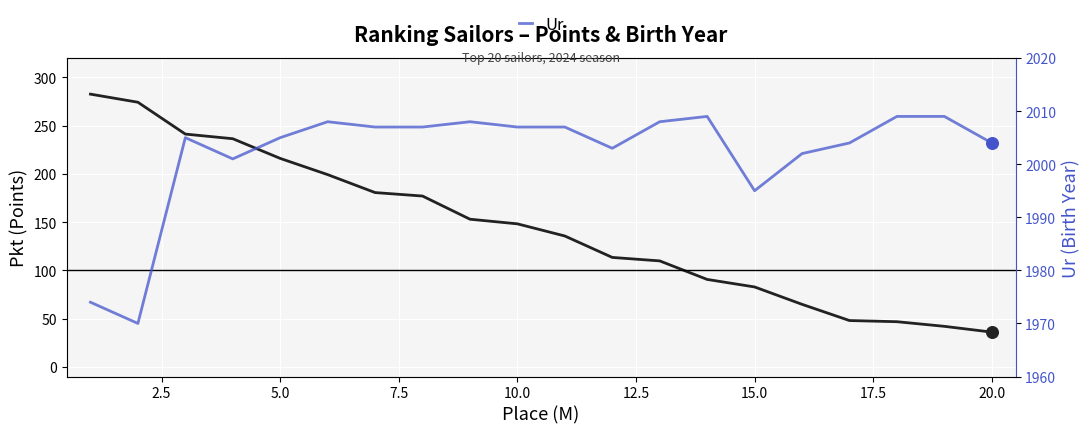

Which series contains the highest Y value?

Ur